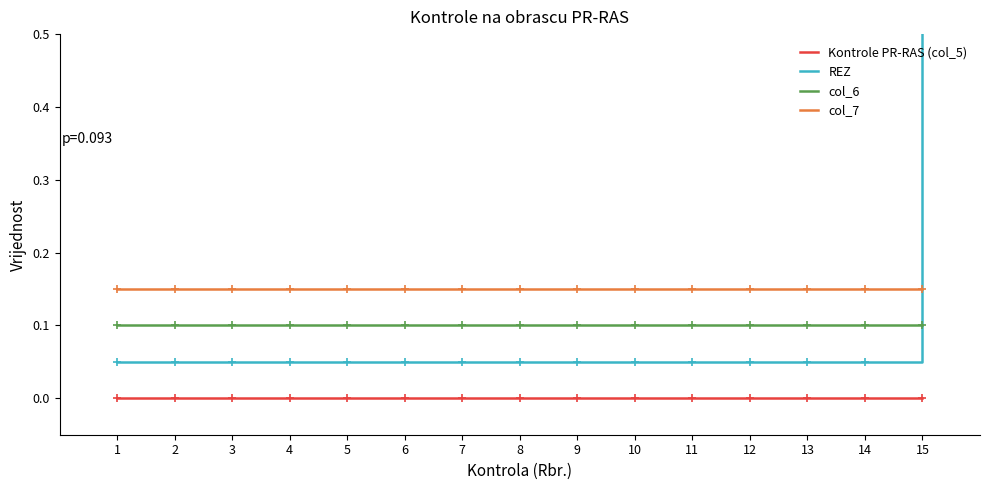

Which label corresponds to the smallest value in the chart?

1